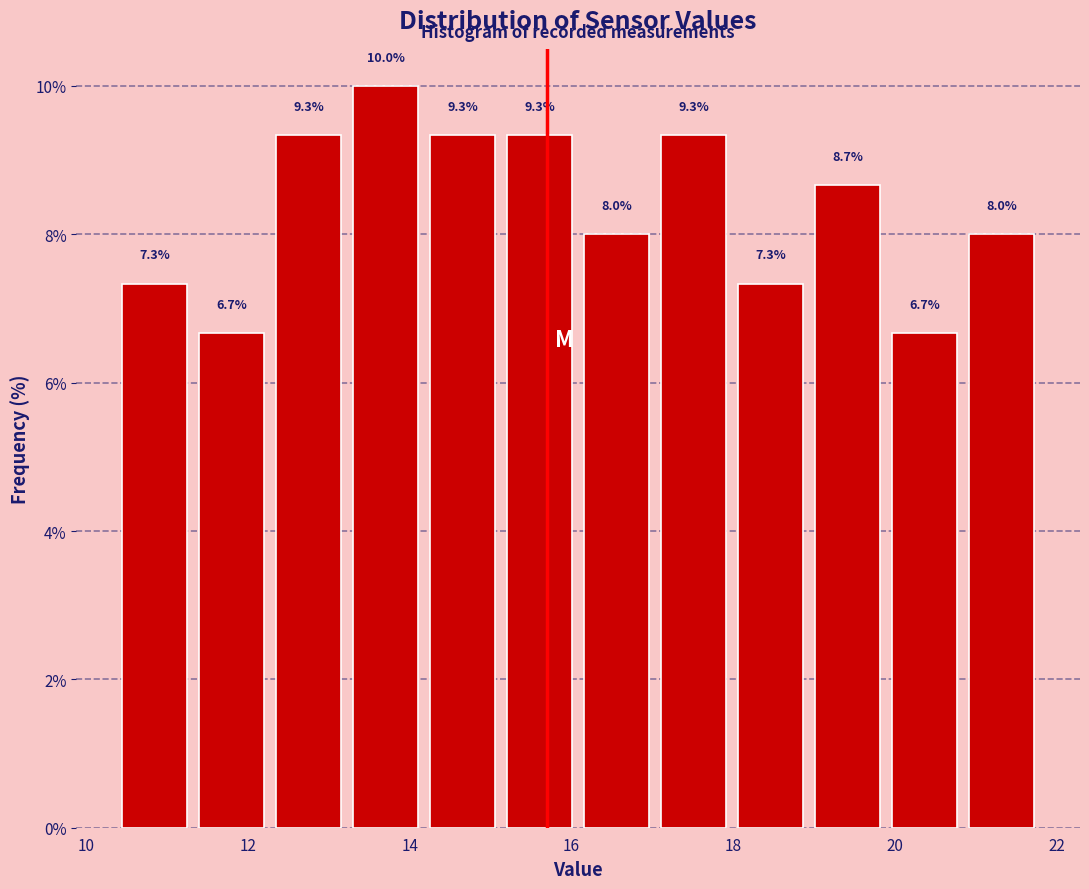

Reading left to right, list every bar in this chart as the range it spans on the x-axis followed by its height. The bar edges are not printed on the chart, so give them approximately, as read against the axis.

10.4 to 11.4: 7.3
11.4 to 12.2: 6.7
12.2 to 13.2: 9.3
13.2 to 14.2: 10.0
14.2 to 15.2: 9.3
15.2 to 16.0: 9.3
16.0 to 17.0: 8.0
17.0 to 18.0: 9.3
18.0 to 19.0: 7.3
19.0 to 19.8: 8.7
19.8 to 20.8: 6.7
20.8 to 21.8: 8.0